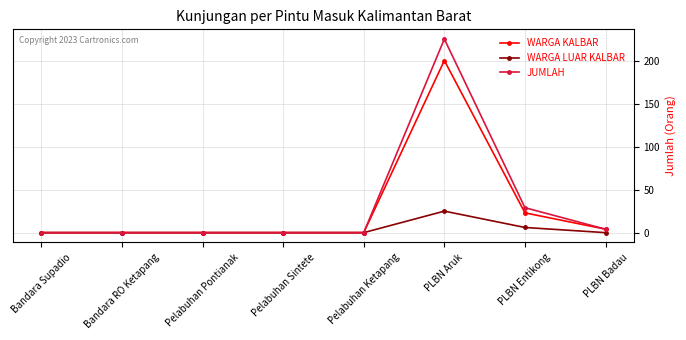

What is the difference between the maximum and minimum values in the JUMLAH series?

225